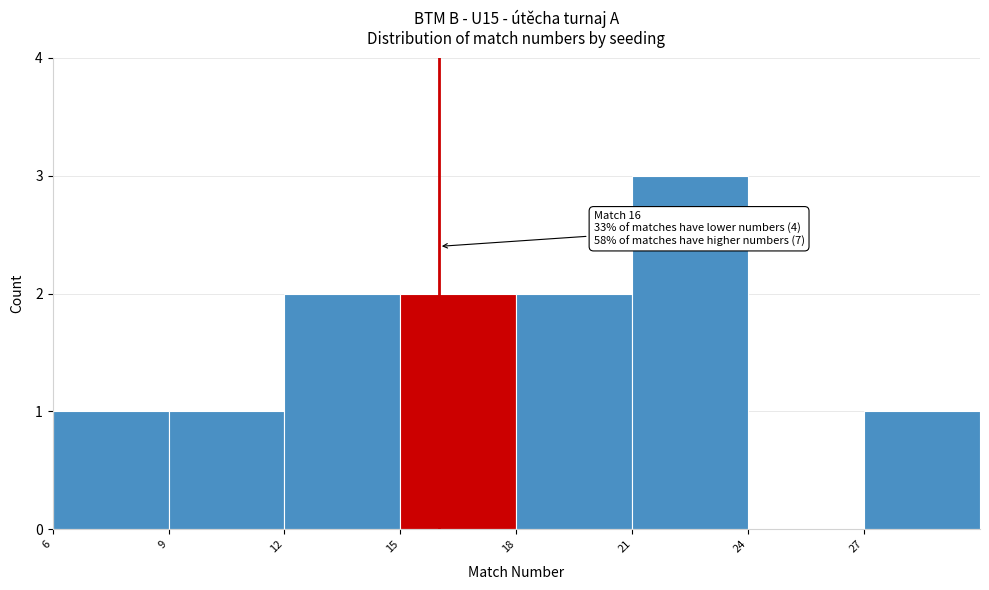

Over which range of the x-axis is the bar tallest?

21 to 24